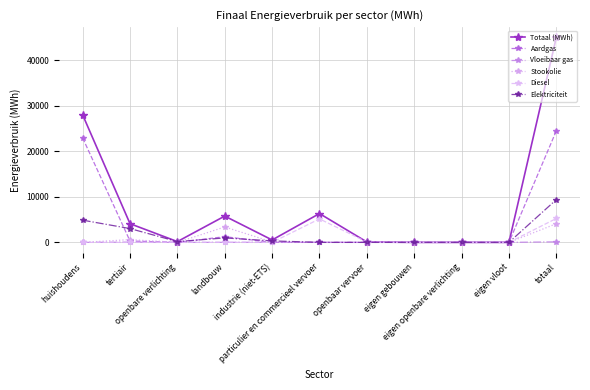

True or false: Totaal (MWh) has a value of 29639.9 at totaal.

False